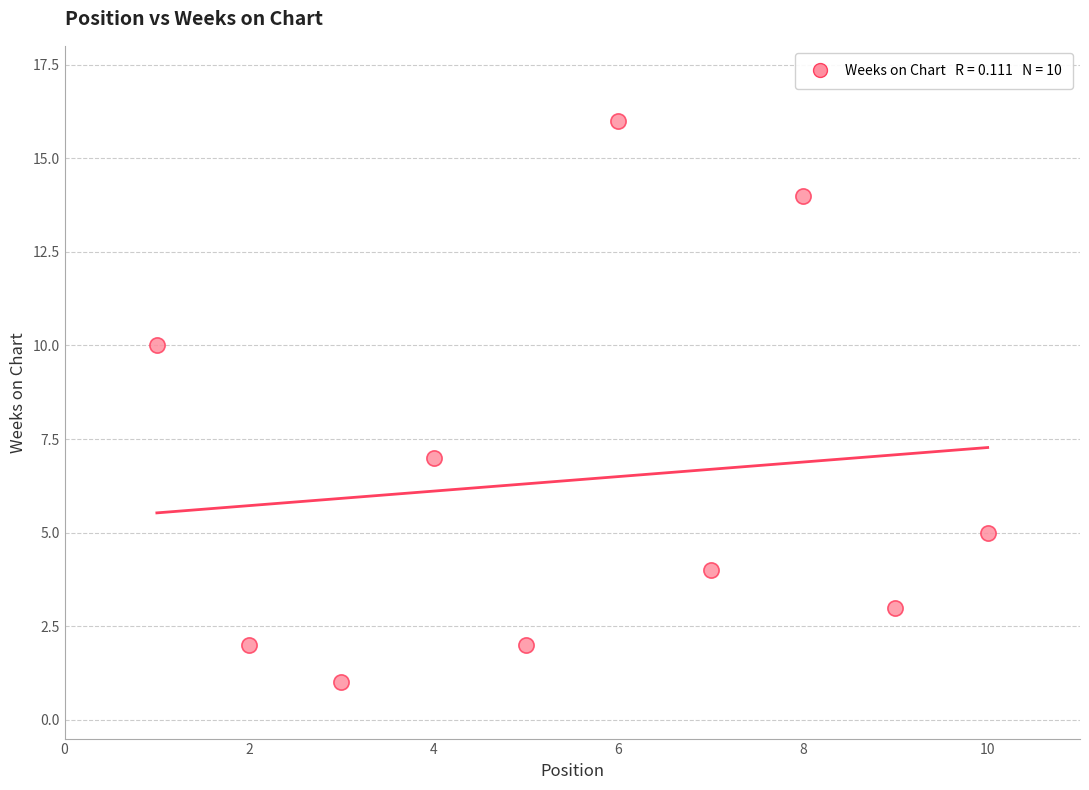

What Y value in the scatter plot is closest to 8?

7